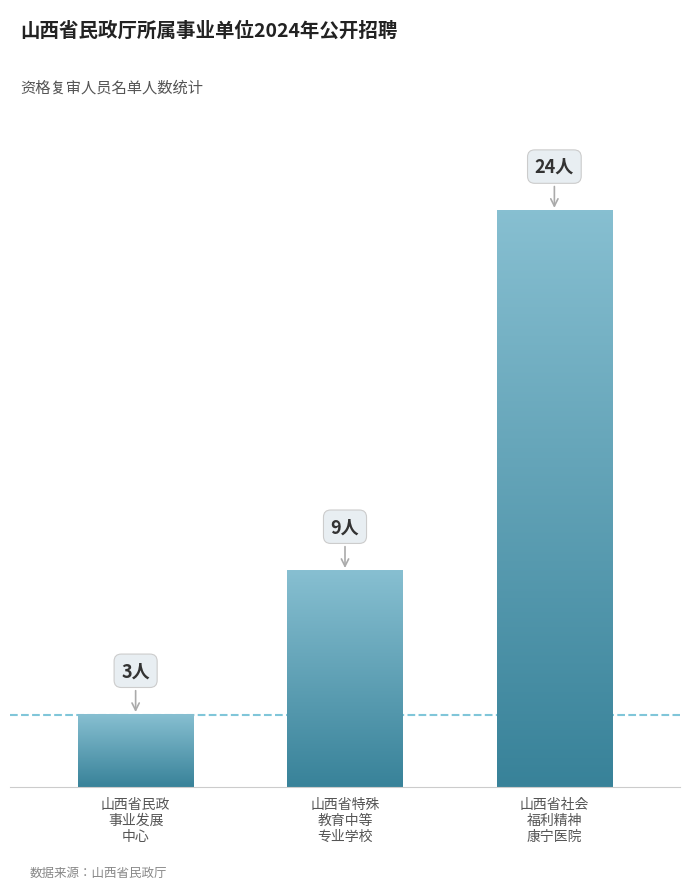

Is it true that the value at 山西省民政事业发展中心 is 1?

False